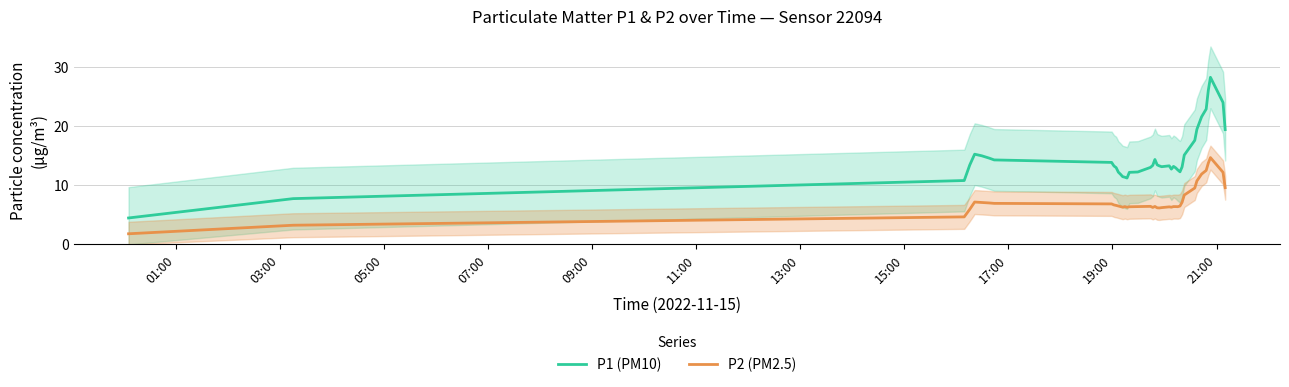

Which series has the largest total across all categories?

P1 (PM10)